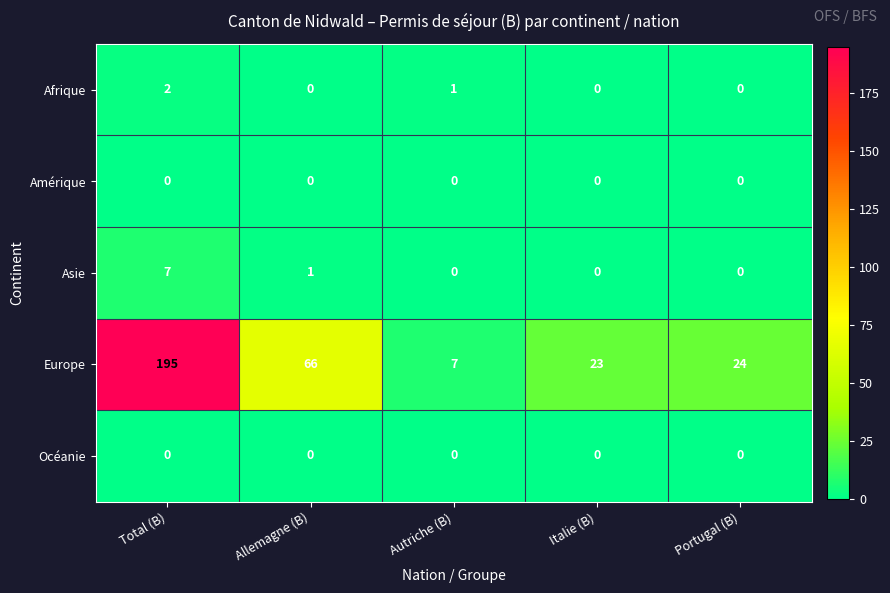

What is the spread (max minus min) of values at Total (B)?

195